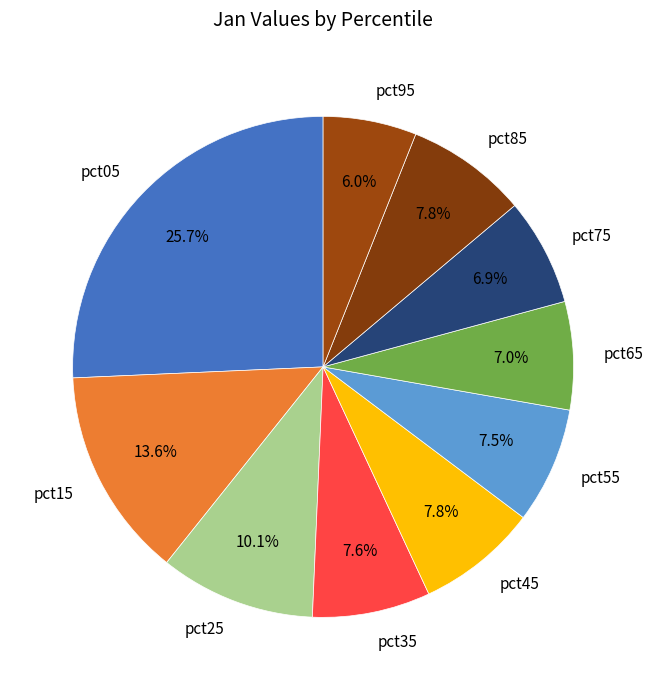

Does any single category account for the majority?

No